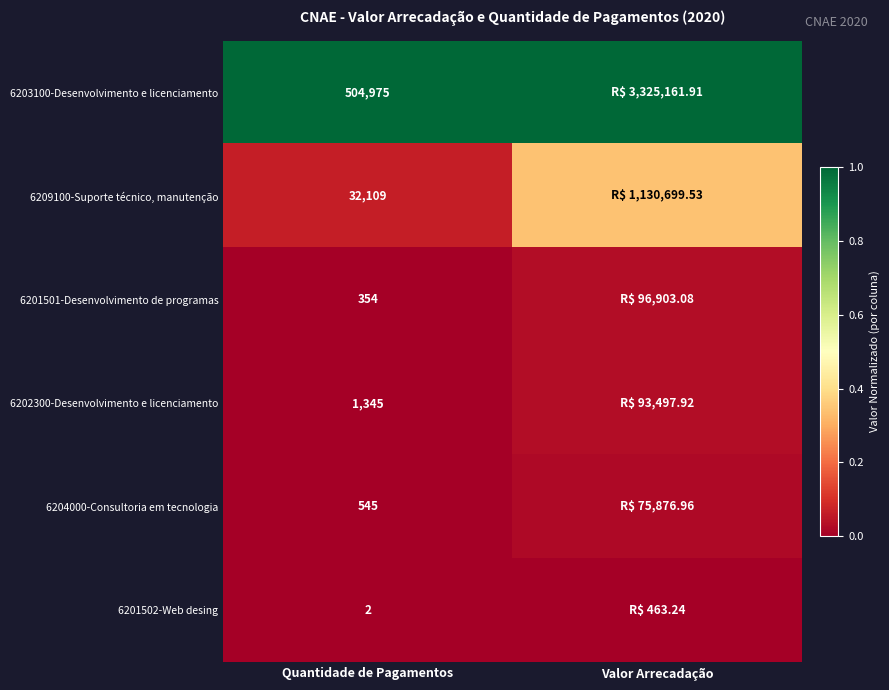

At which category does the chart reach its minimum across all series?

Quantidade de Pagamentos